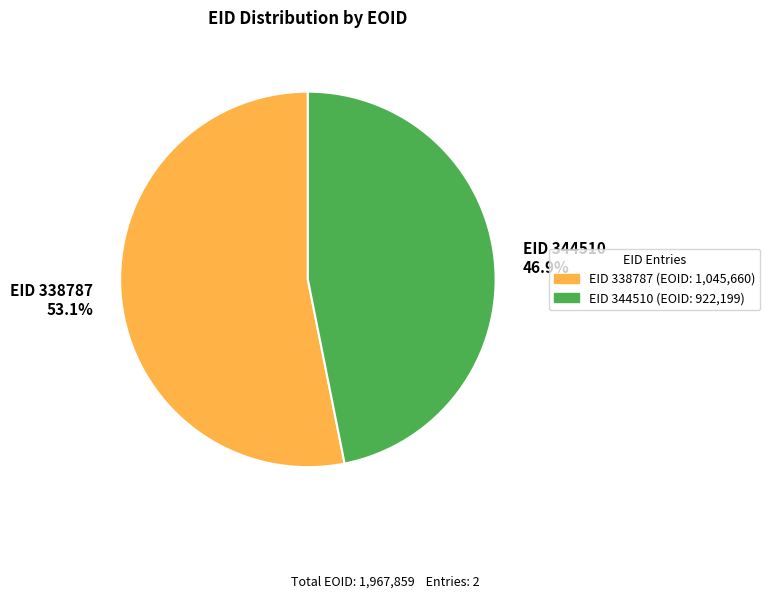

What is the ratio of the value at EID 344510 46.9% to the value at EID 338787 53.1%?

0.9